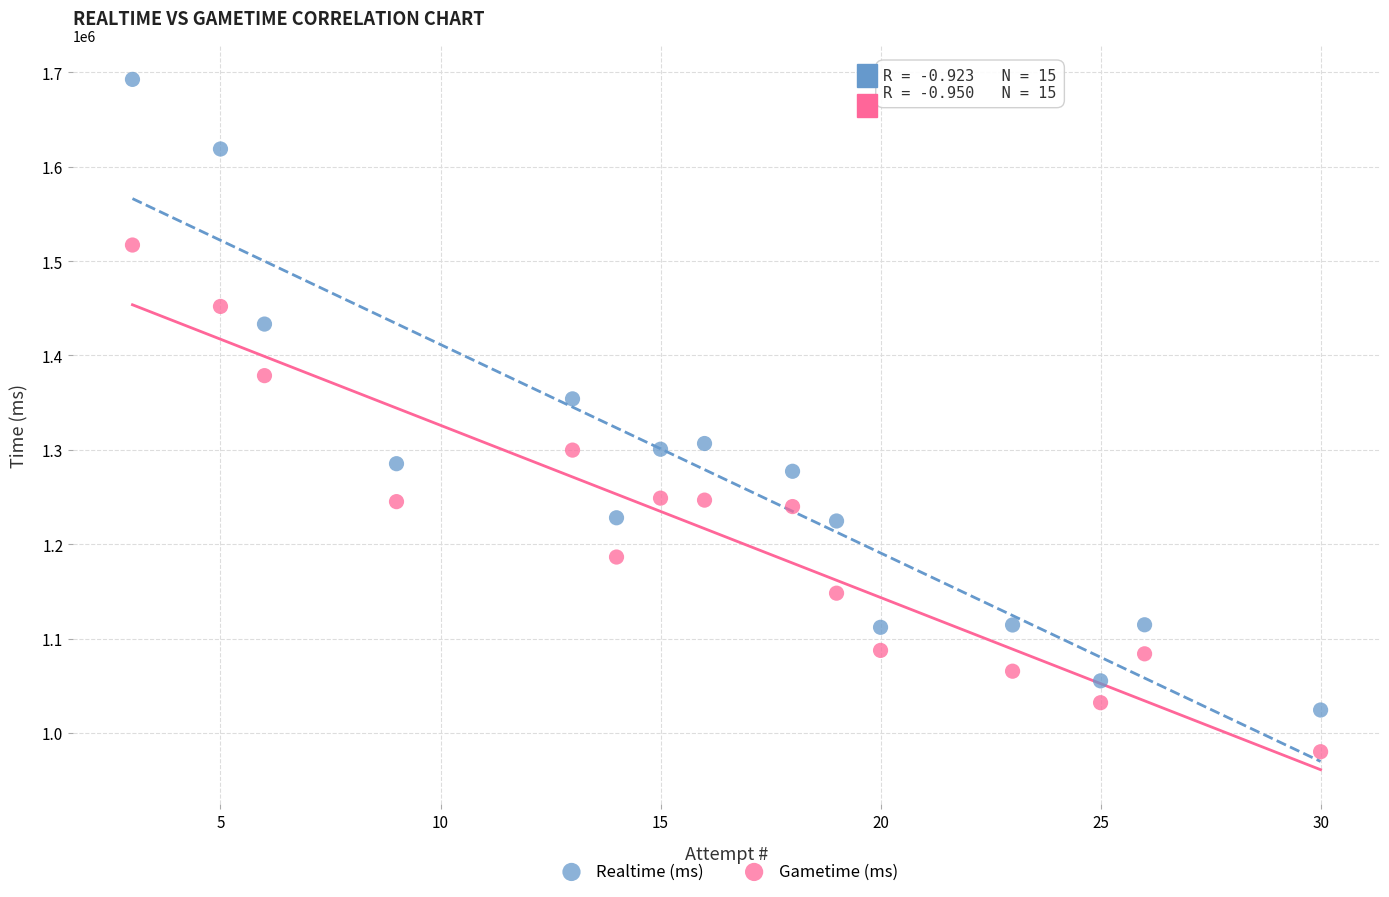

Which series reaches the maximum Y coordinate?

Realtime (ms)